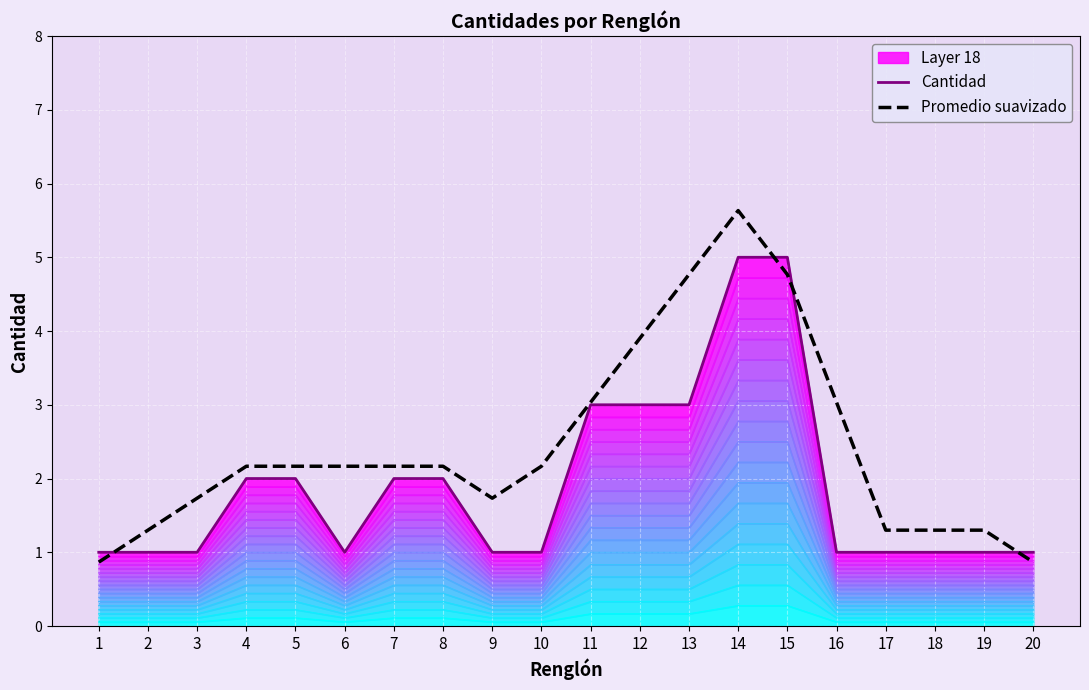

What is the maximum value shown in the chart?

5.6